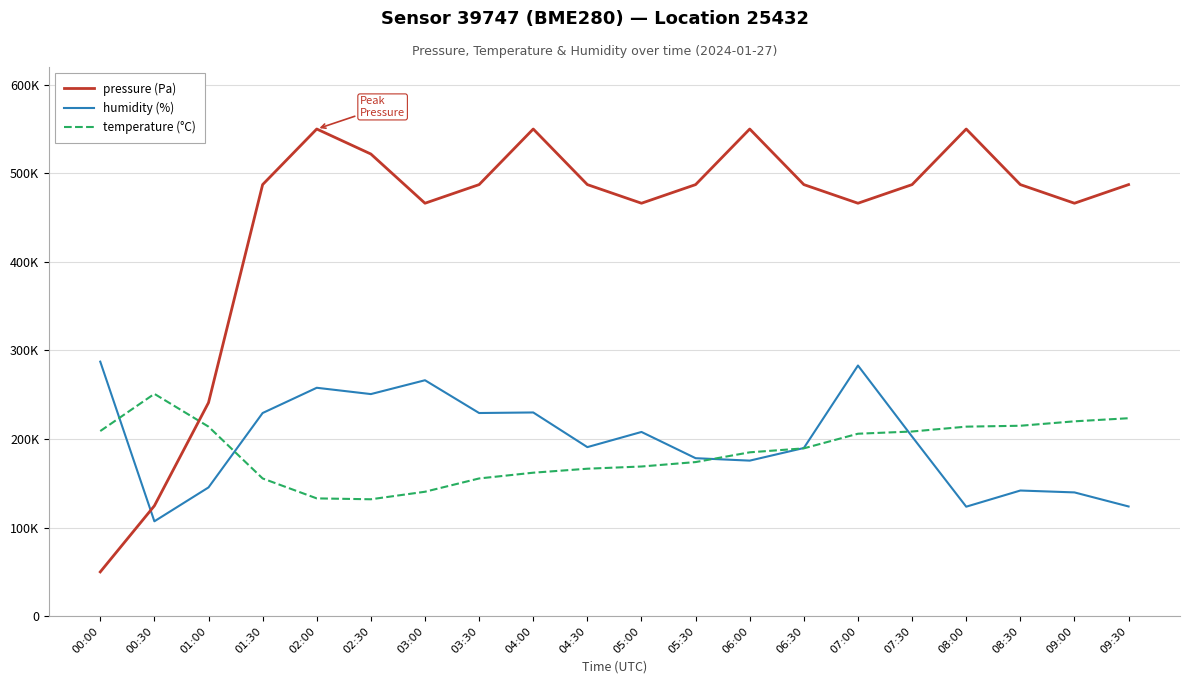

What are all the series names shown in the legend?

pressure (Pa), humidity (%), temperature (°C)